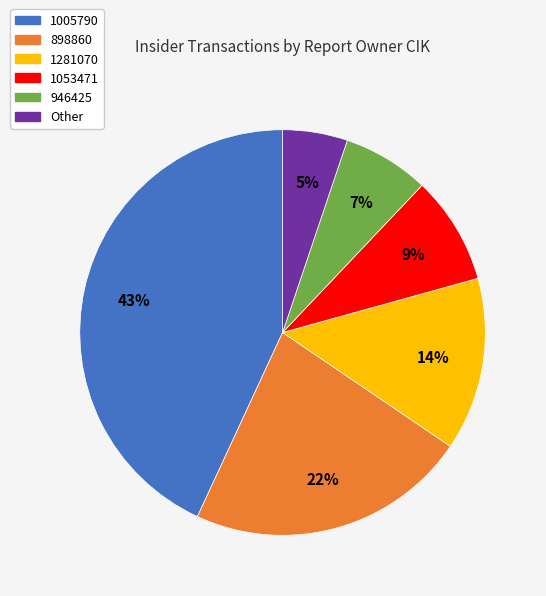

Which category has the biggest portion of the pie?

1005790